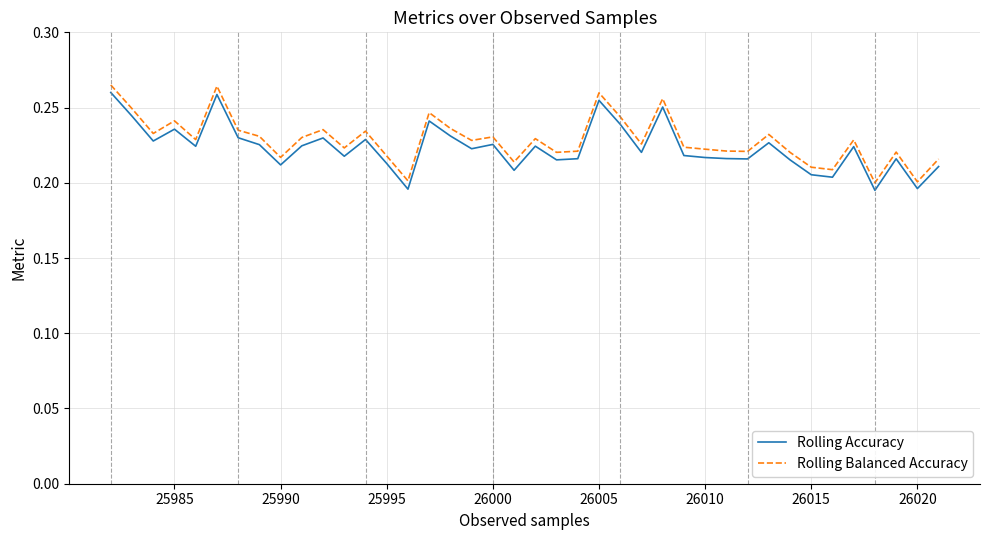

Does the chart display data point markers on the line(s)?

No